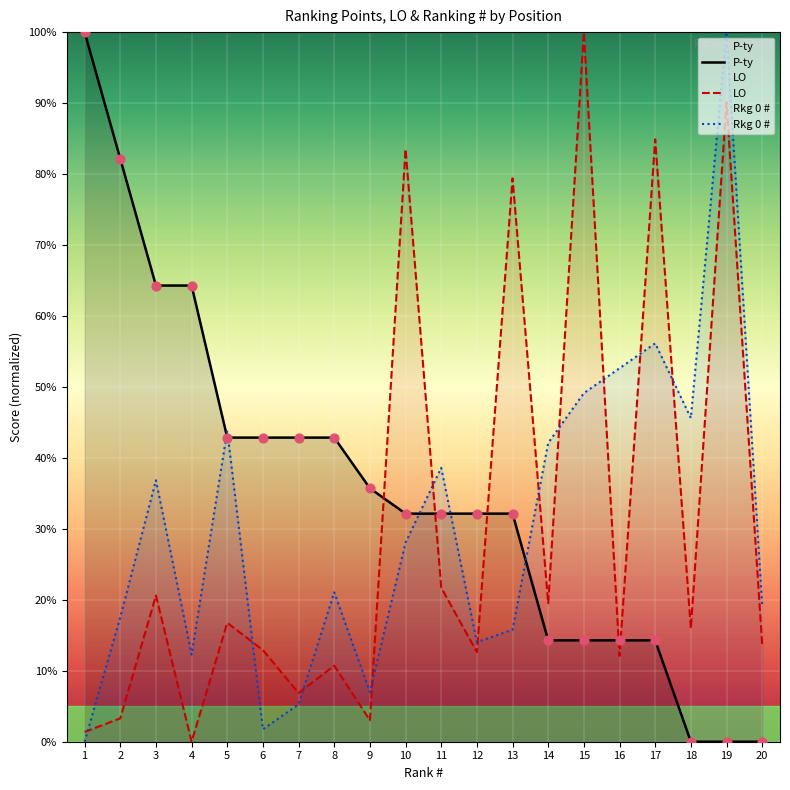

Which series reaches the minimum Y coordinate?

P-ty